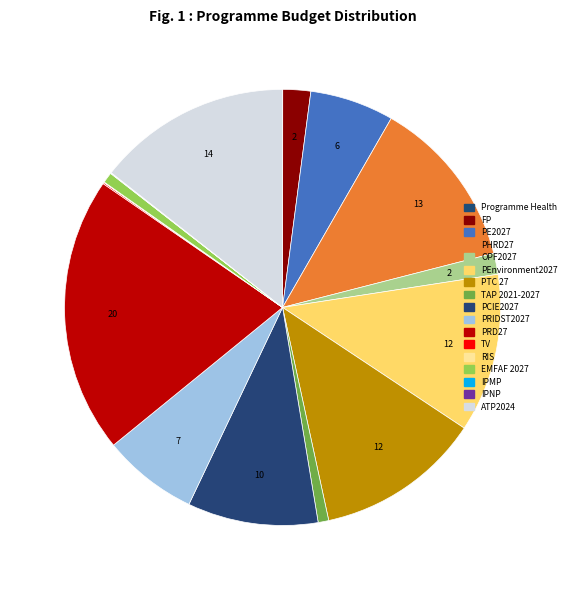

To the nearest percent, what is the average slice percentage?

6%